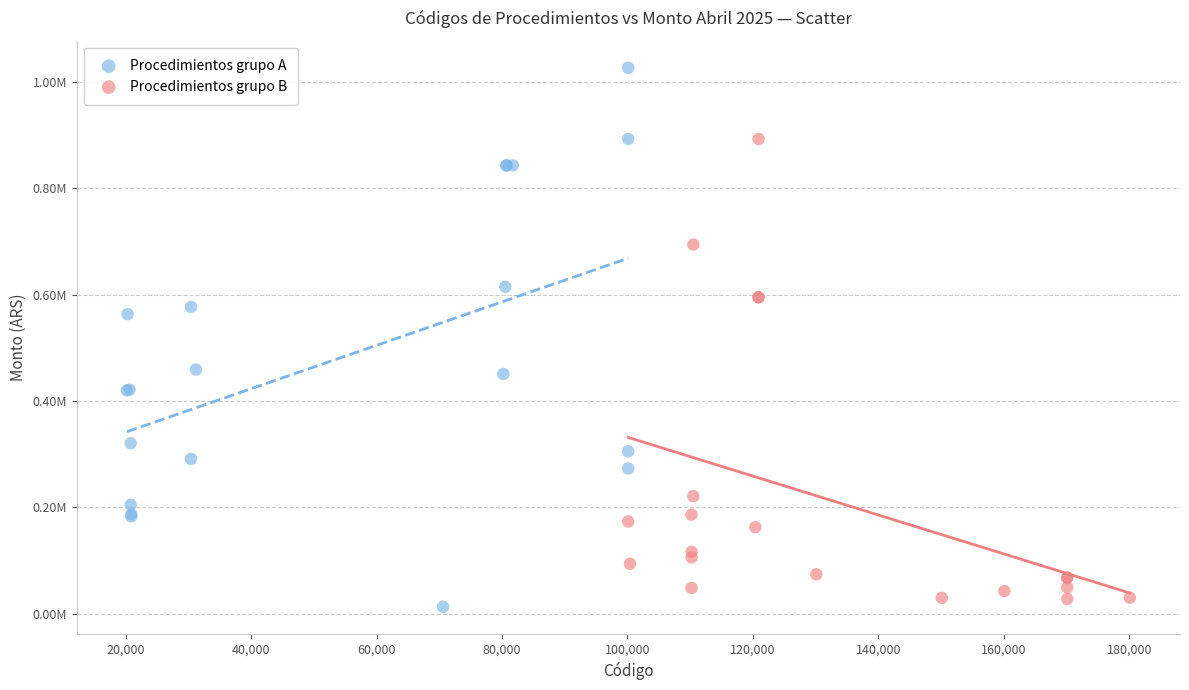

Which series contains the lowest Y value?

Procedimientos grupo A